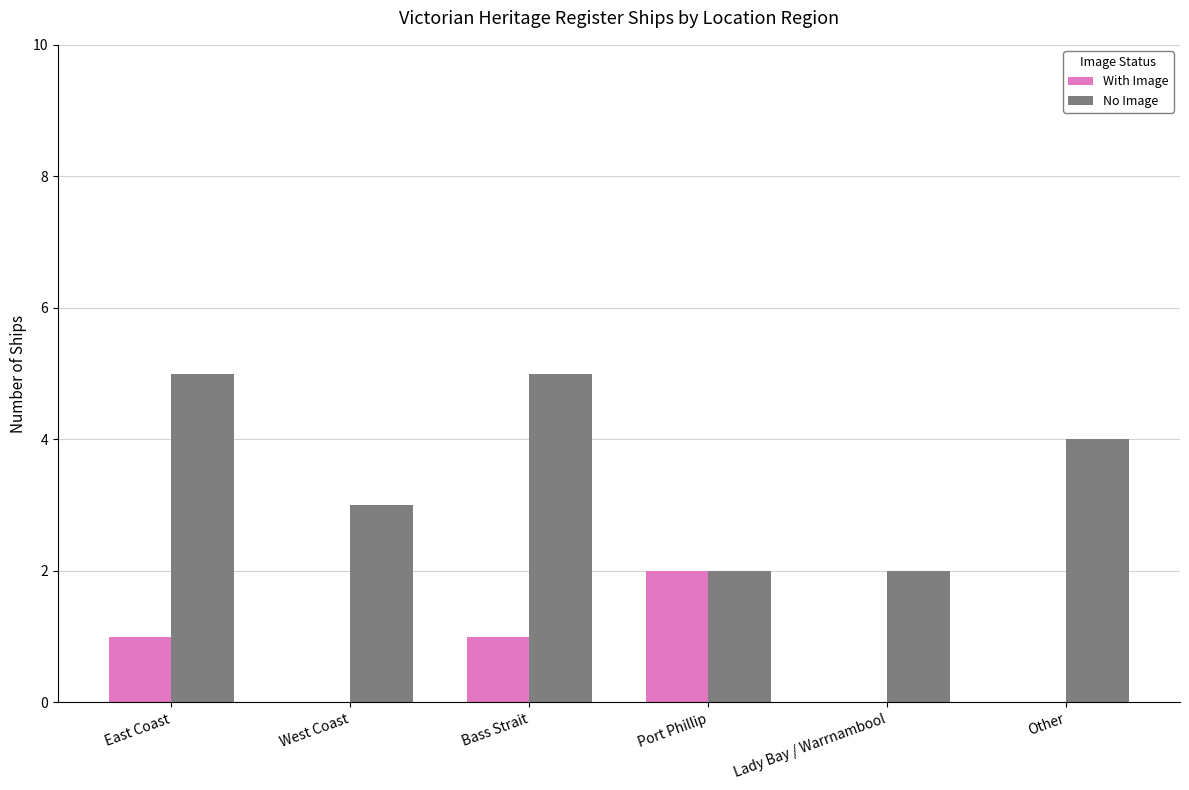

What is the greatest value displayed?

5